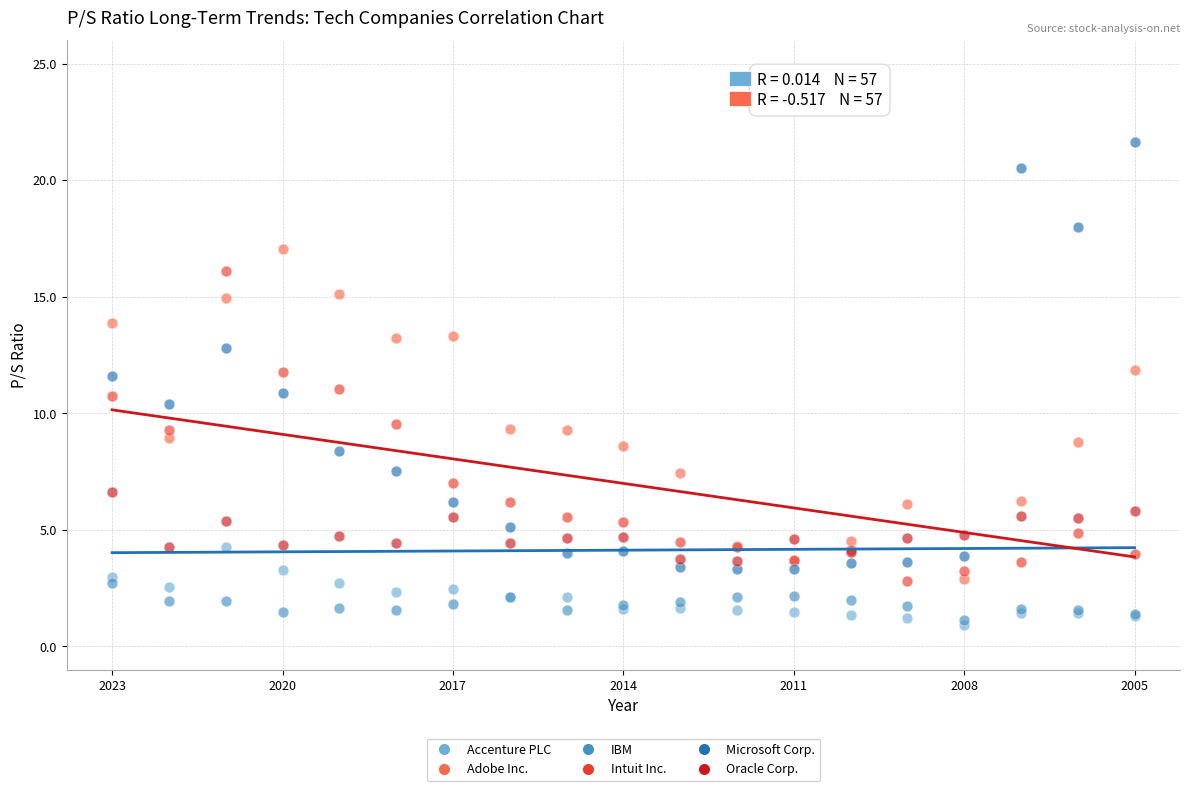

Which series has the largest Y range (max minus min)?

Microsoft Corp.